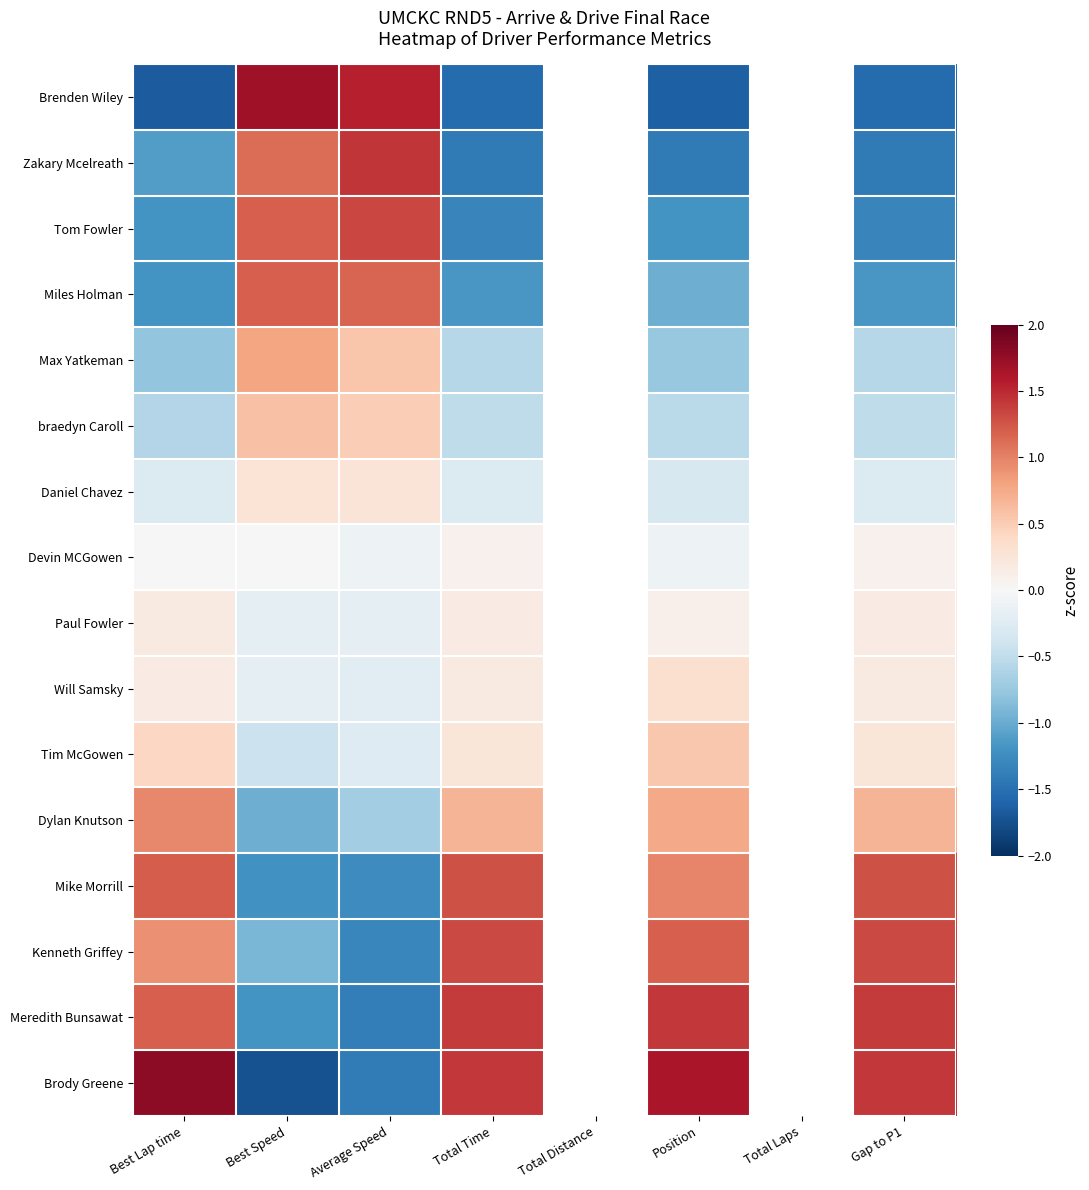

Where is Will Samsky nearest to the value 0?

Best Lap time